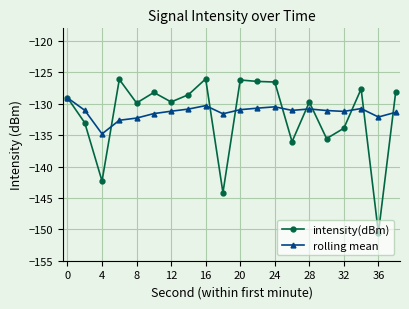

Which series has the largest range (max minus min)?

intensity(dBm)